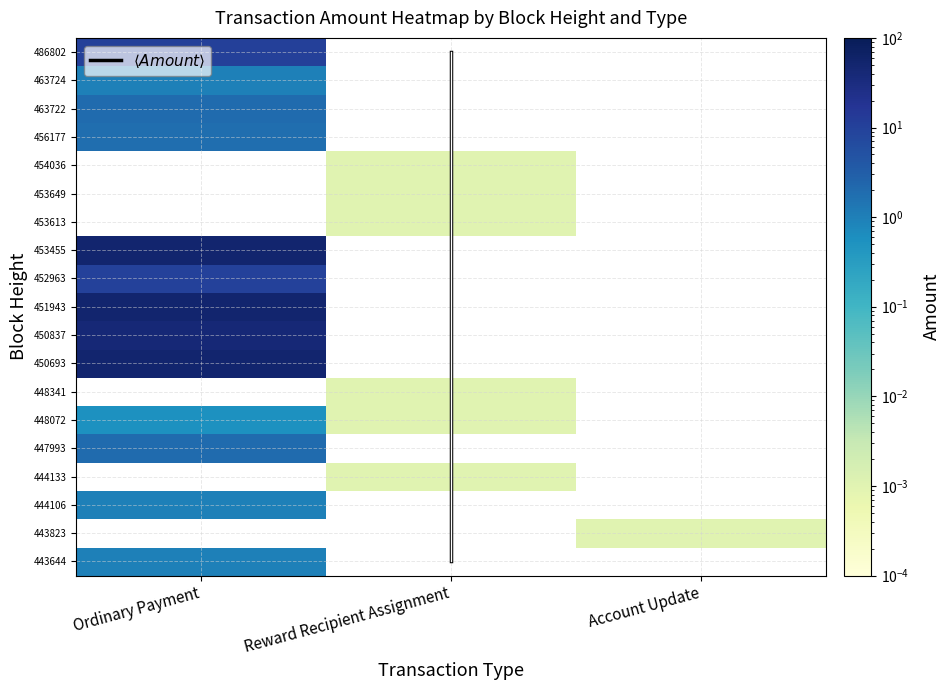

How many data points in Ordinary Payment are above 2?

6